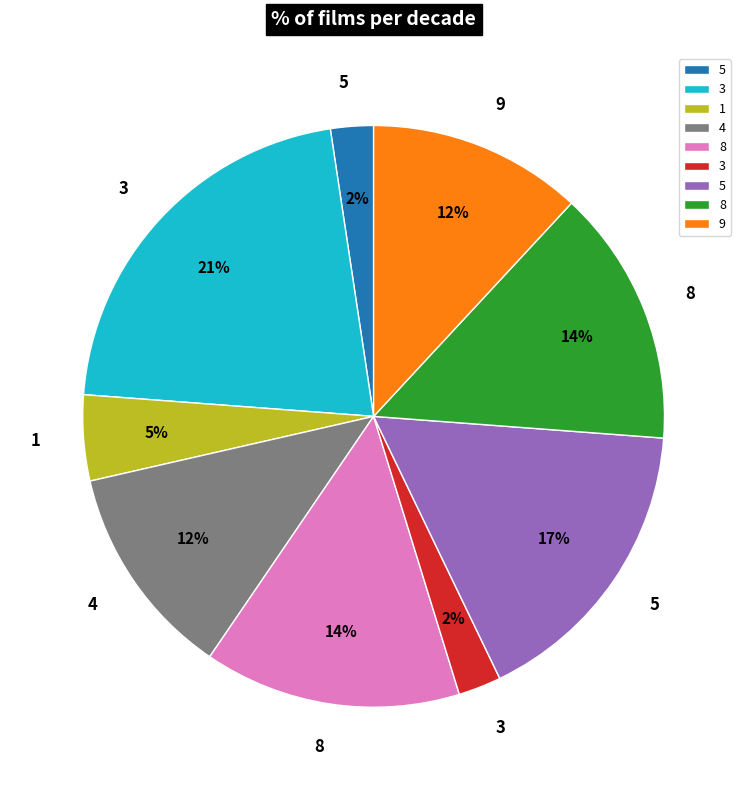

Is there any slice that represents more than half of the pie?

No